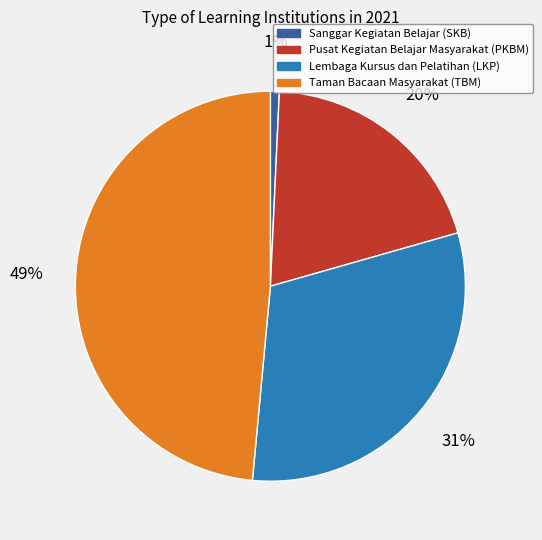

Is the sum of Sanggar Kegiatan Belajar (SKB) and Taman Bacaan Masyarakat (TBM) greater than half?

No